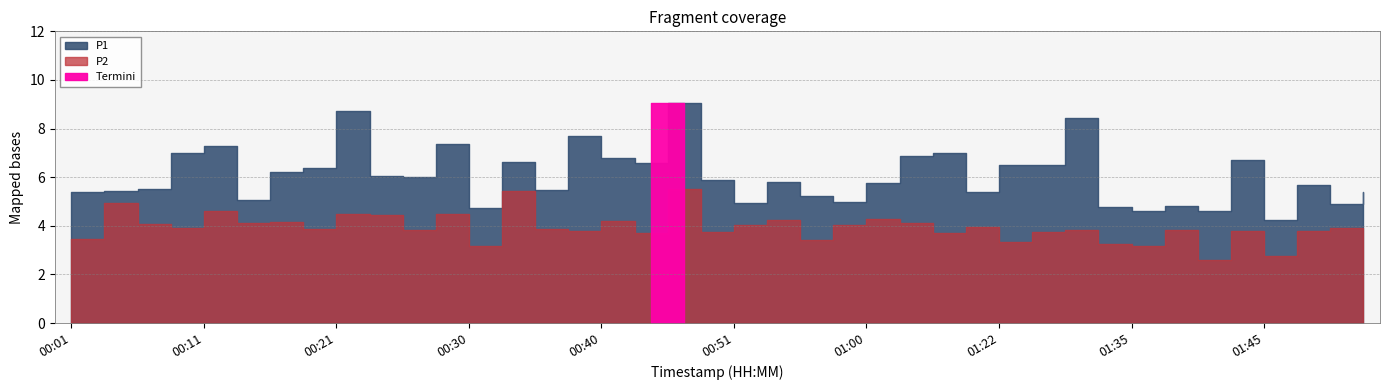

What is the sum of all P2 values?

156.7